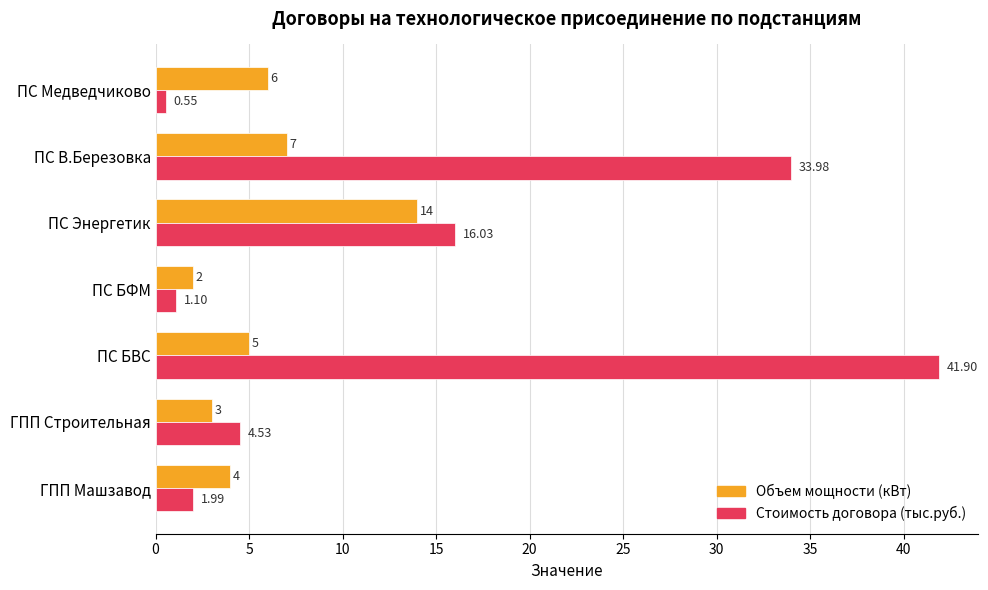

List the series in order of their peak value, lowest first.

Объем мощности (кВт), Стоимость договора (тыс.руб.)